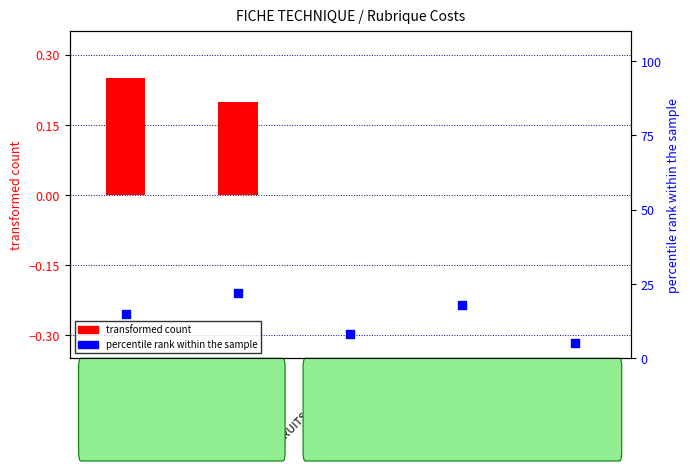

Which series contains the lowest Y value?

transformed count